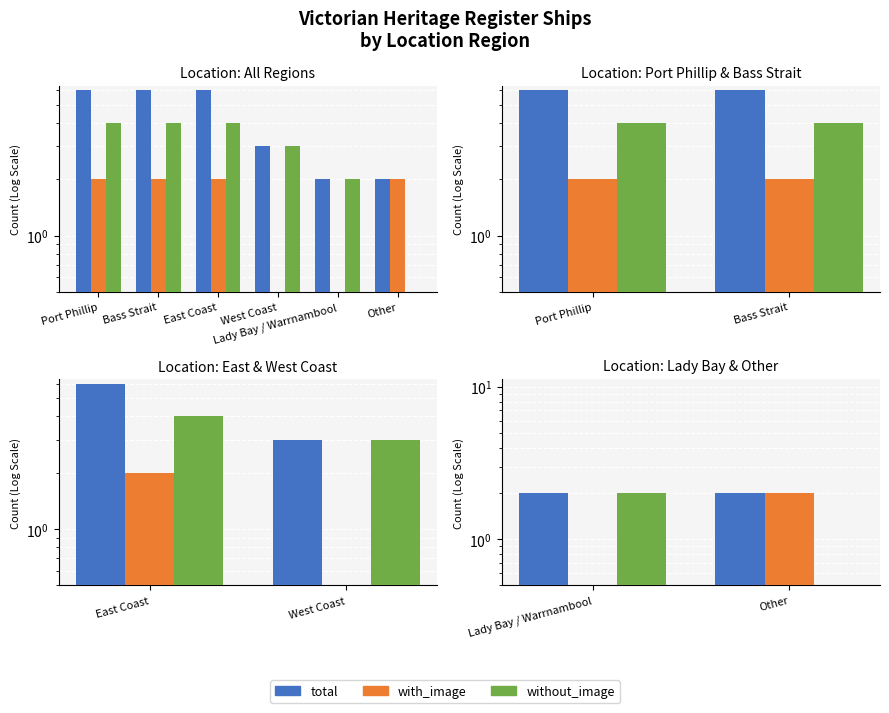

What are all the series names shown in the legend?

total, with_image, without_image